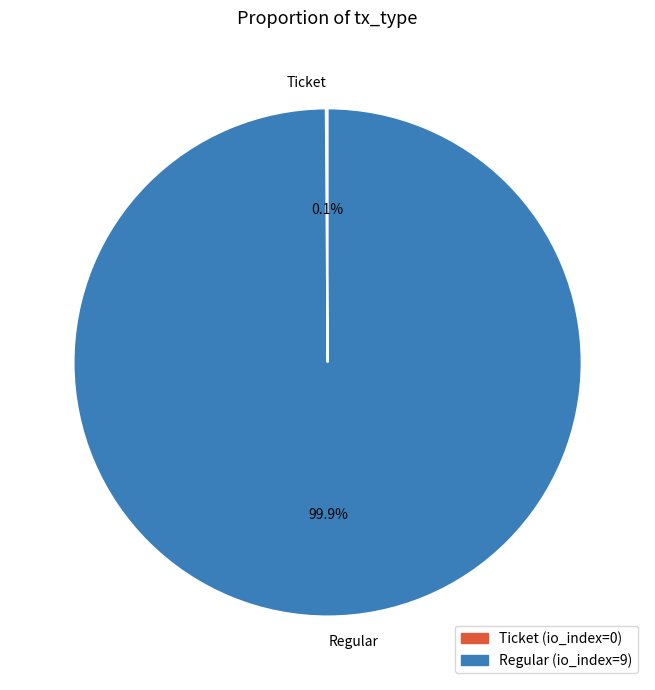

What is the largest slice in the pie chart?

Regular